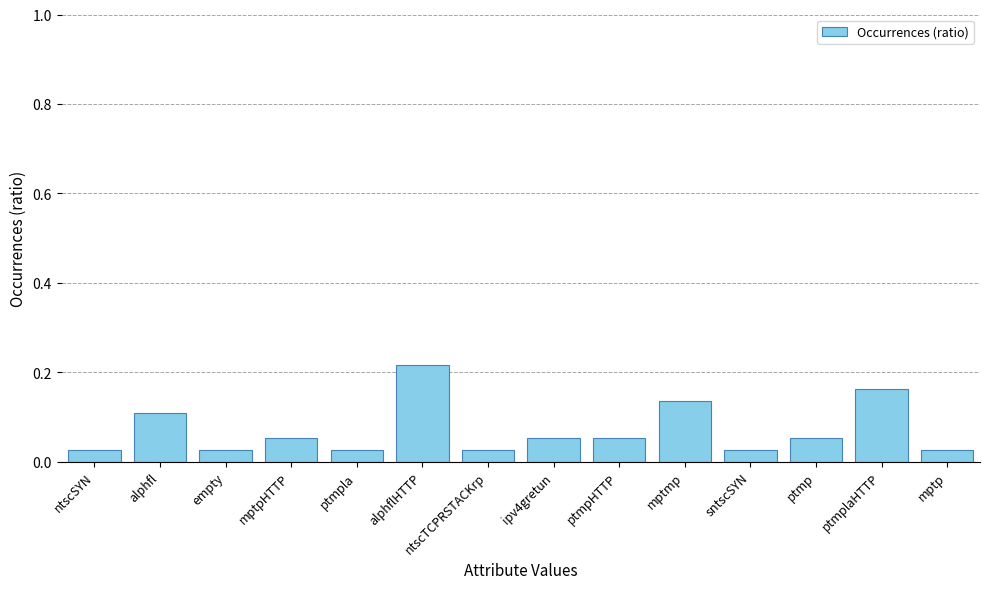

What is the change in value from alphfl to ptmpHTTP?

-0.1